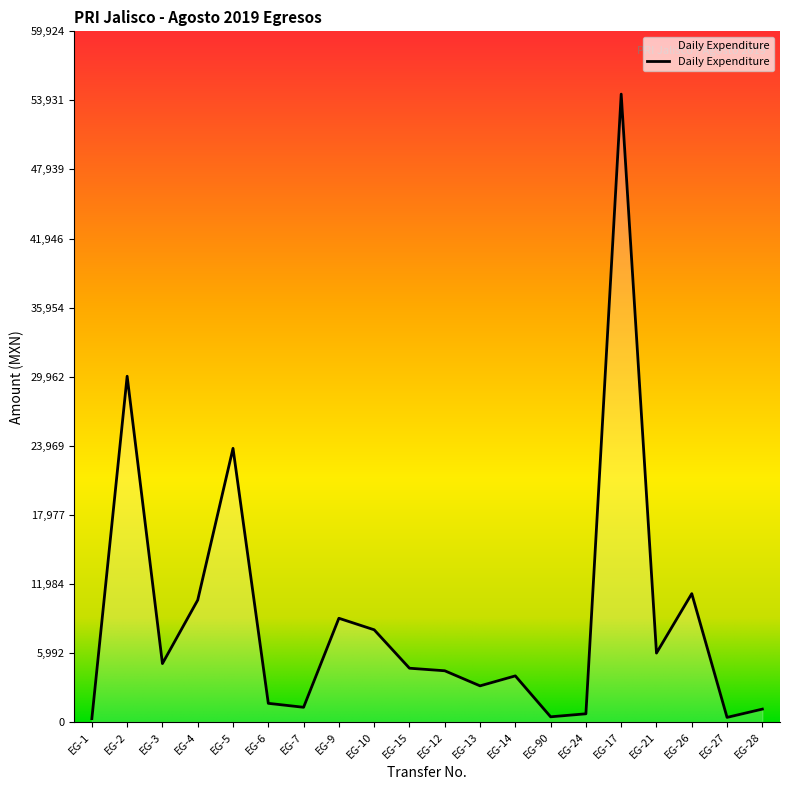

What is the greatest value displayed?

54476.5